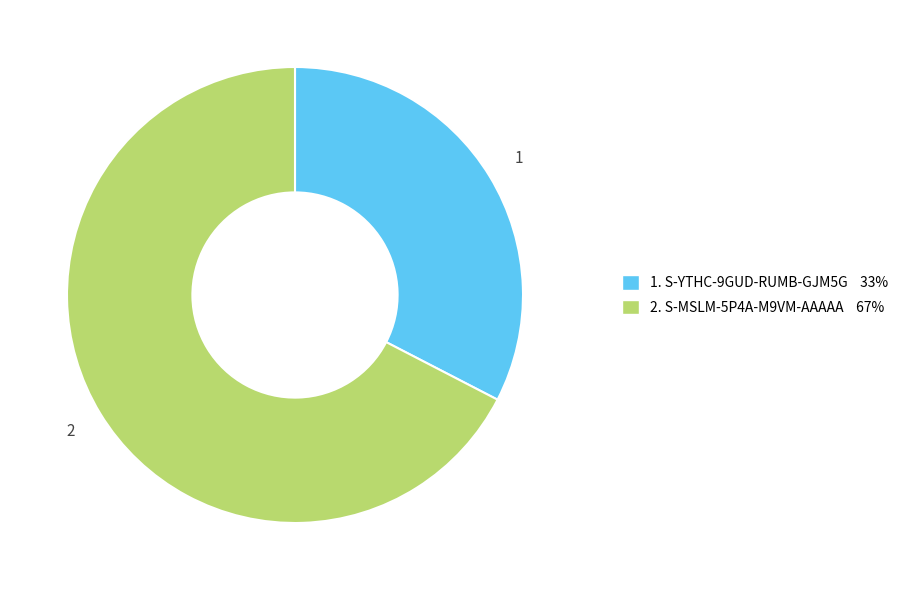

Is there any slice that represents more than half of the pie?

Yes